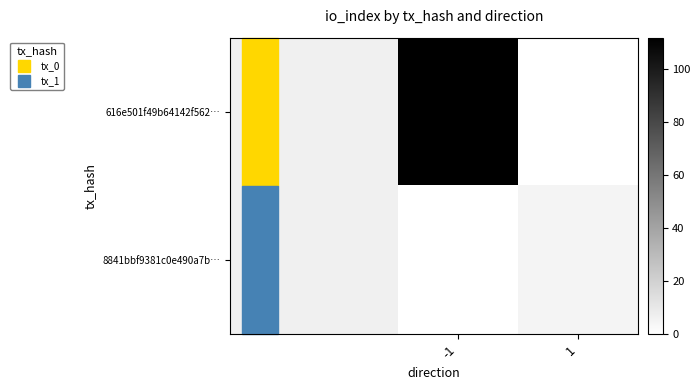

Which series has the largest total across all categories?

616e501f49b64142f562…